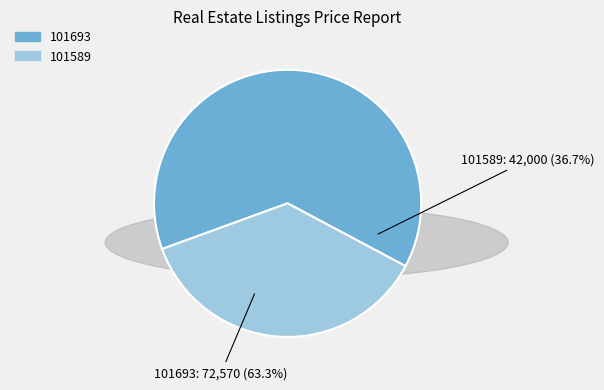

Count the number of slices in the pie.

2